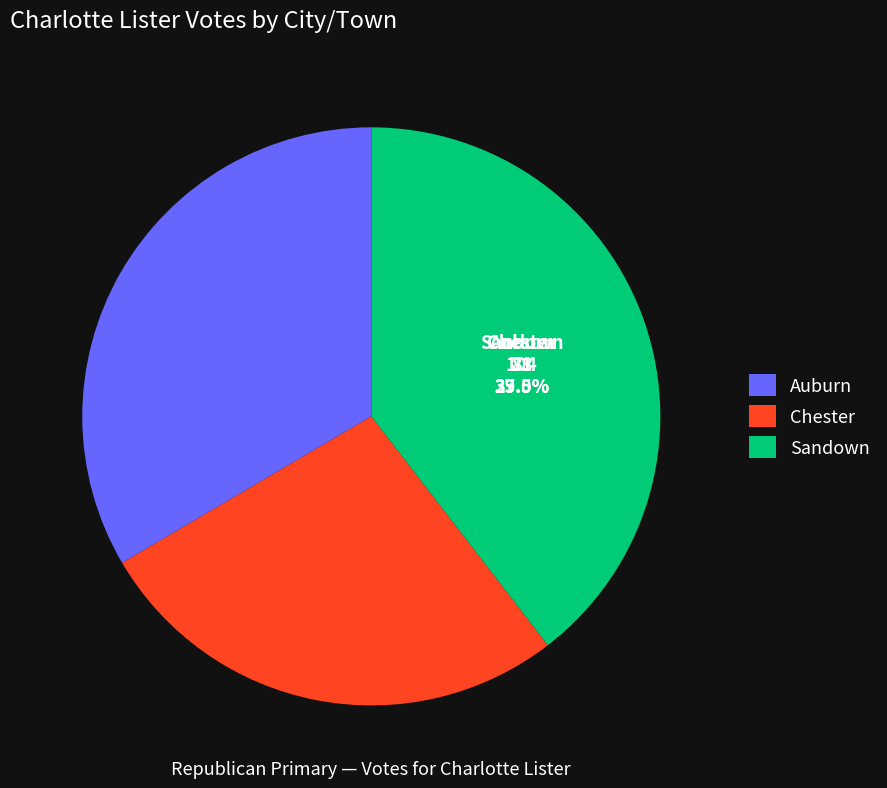

Between Auburn and Sandown, which is larger?

Sandown